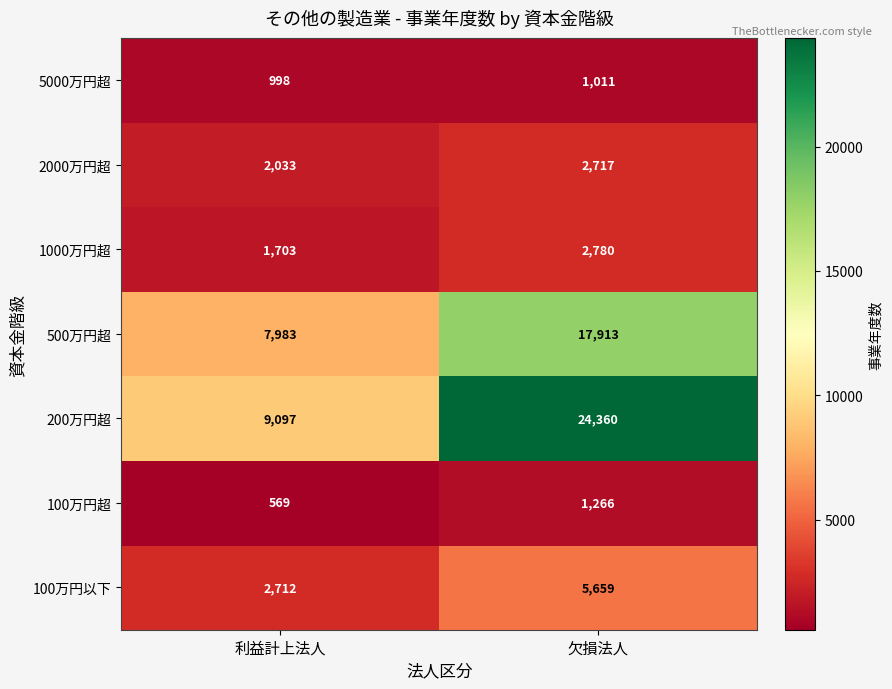

What is the approximate value of 100万円超 at 欠損法人, to the nearest 50?

1250